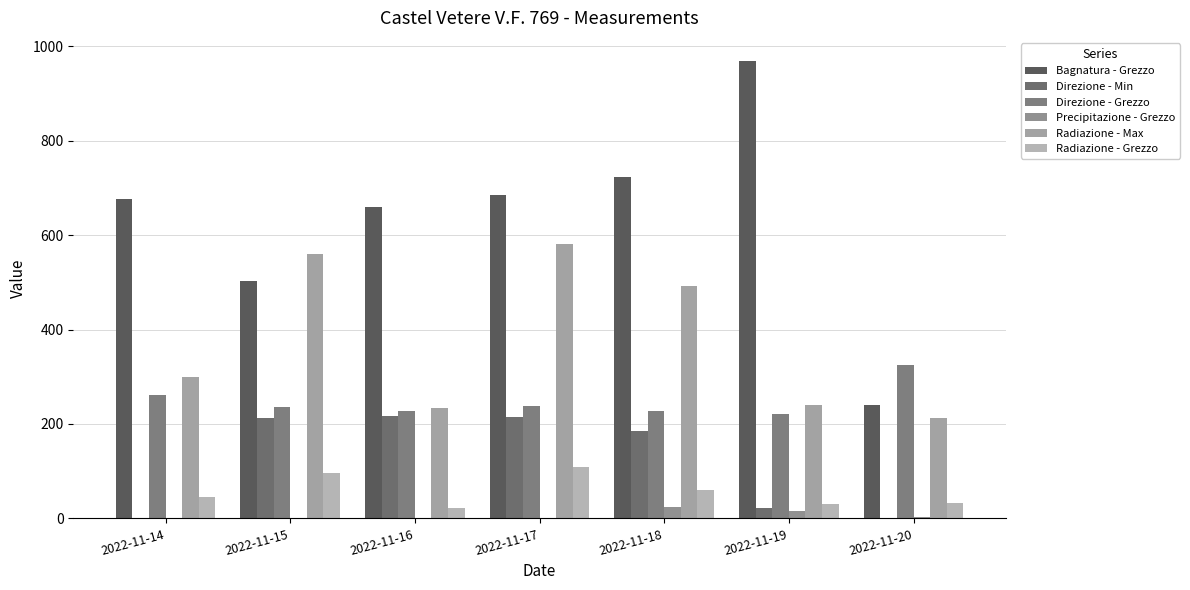

True or false: Direzione - Min has a value of 304.2 at 2022-11-16.

False